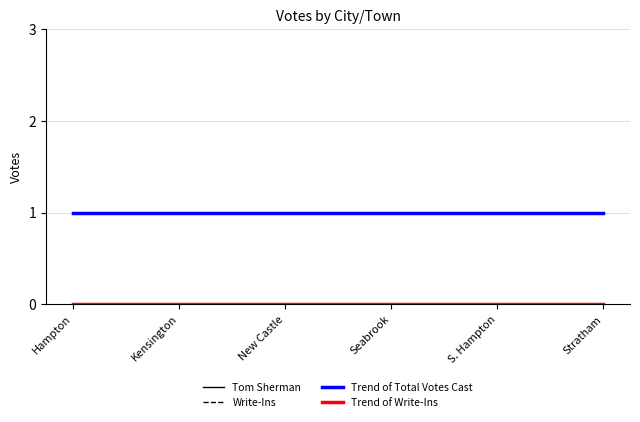

At which category is the sum across all series the highest?

Hampton